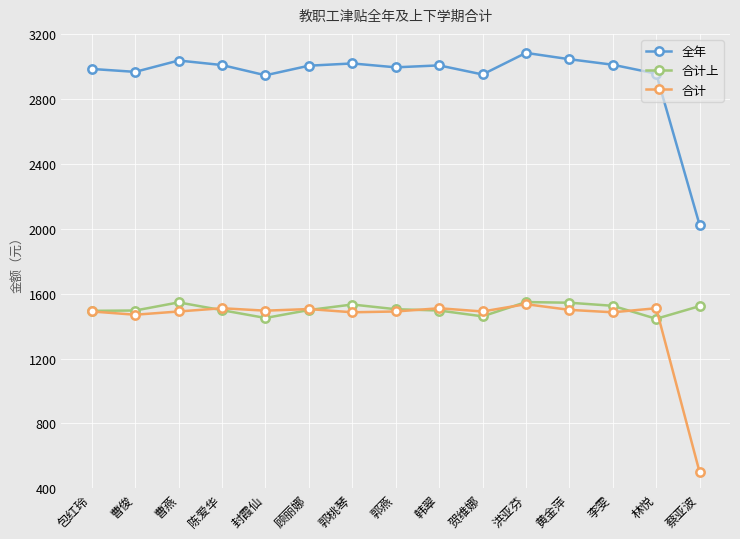

What position from the left is 黄金萍?

12